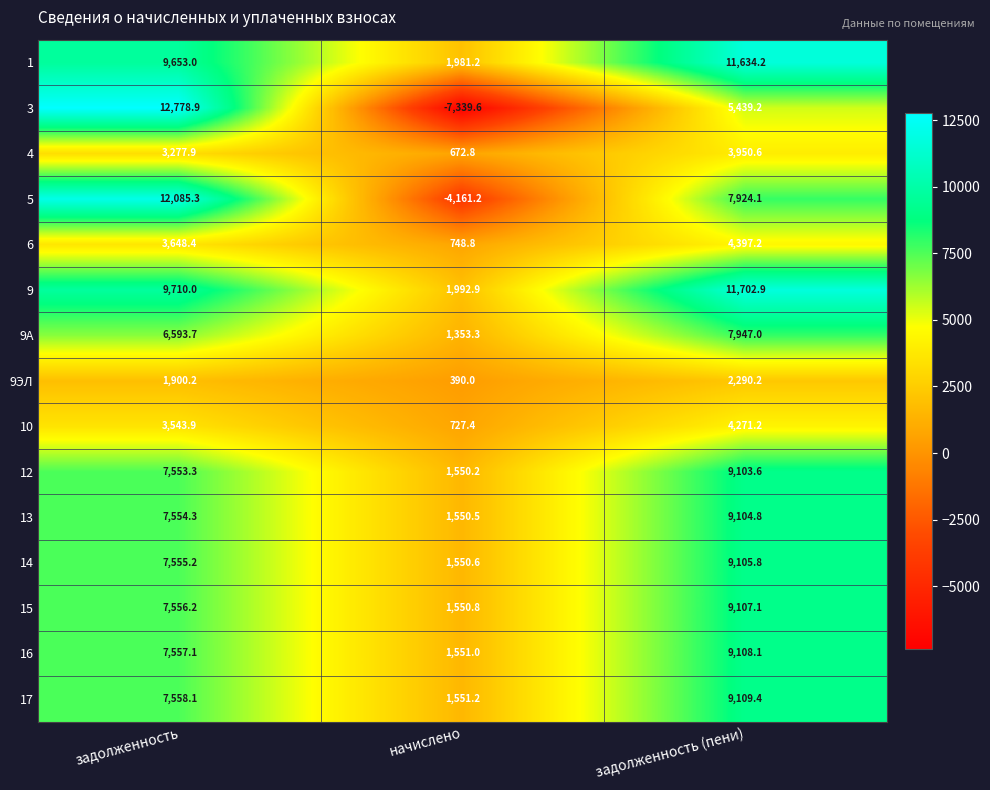

Read the 12 value at задолженность (пени).

9103.6